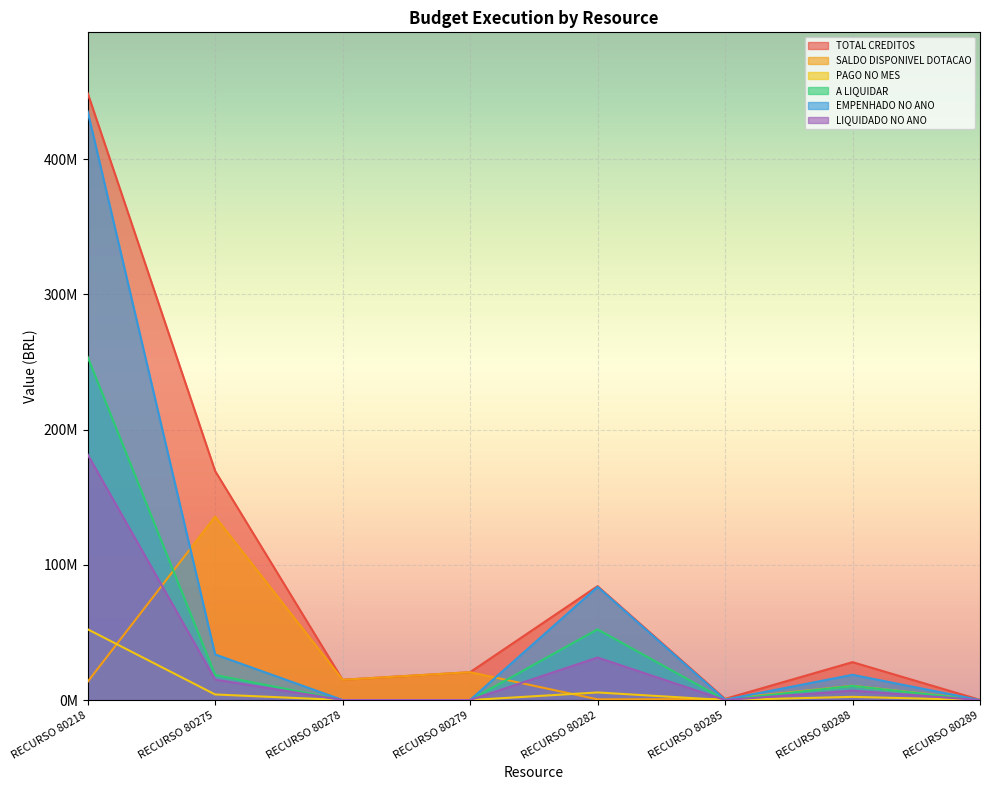

Reading left to right, transcribe all the data shown in this chart.

TOTAL CREDITOS: RECURSO 80218=448827026.0	RECURSO 80275=169365324.0	RECURSO 80278=15000000.0	RECURSO 80279=20600000.0	RECURSO 80282=84241363.0	RECURSO 80285=869975.0	RECURSO 80288=28030959.0	RECURSO 80289=169500.0
SALDO DISPONIVEL DOTACAO: RECURSO 80218=13506831.4	RECURSO 80275=135631658.0	RECURSO 80278=15000000.0	RECURSO 80279=20600000.0	RECURSO 80282=527112.0	RECURSO 80285=724577.7	RECURSO 80288=10589028.9	RECURSO 80289=169500.0
PAGO NO MES: RECURSO 80218=52342374.5	RECURSO 80275=4137040.5	RECURSO 80278=0.0	RECURSO 80279=0.0	RECURSO 80282=5614863.0	RECURSO 80285=10080.8	RECURSO 80288=2379298.3	RECURSO 80289=0.0
A LIQUIDAR: RECURSO 80218=253731209.8	RECURSO 80275=18570192.6	RECURSO 80278=0.0	RECURSO 80279=0.0	RECURSO 80282=52276877.4	RECURSO 80285=134361.7	RECURSO 80288=10472621.2	RECURSO 80289=0.0
EMPENHADO NO ANO: RECURSO 80218=435320194.6	RECURSO 80275=33733666.0	RECURSO 80278=0.0	RECURSO 80279=0.0	RECURSO 80282=83714251.0	RECURSO 80285=276190.3	RECURSO 80288=18675098.2	RECURSO 80289=0.0
LIQUIDADO NO ANO: RECURSO 80218=181588984.8	RECURSO 80275=15163473.3	RECURSO 80278=0.0	RECURSO 80279=0.0	RECURSO 80282=31437373.6	RECURSO 80285=11035.6	RECURSO 80288=6969308.9	RECURSO 80289=0.0